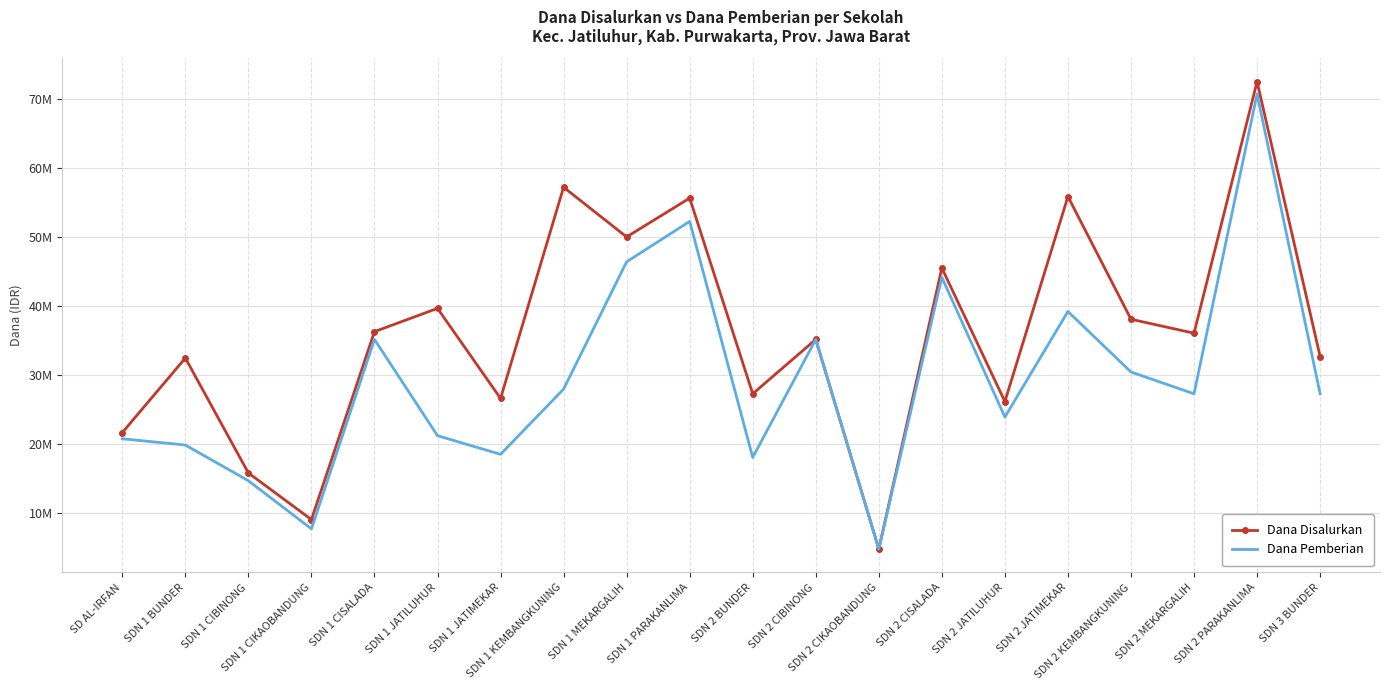

In Dana Pemberian, how many points are lower than both neighbors (excluding endpoints)?

6